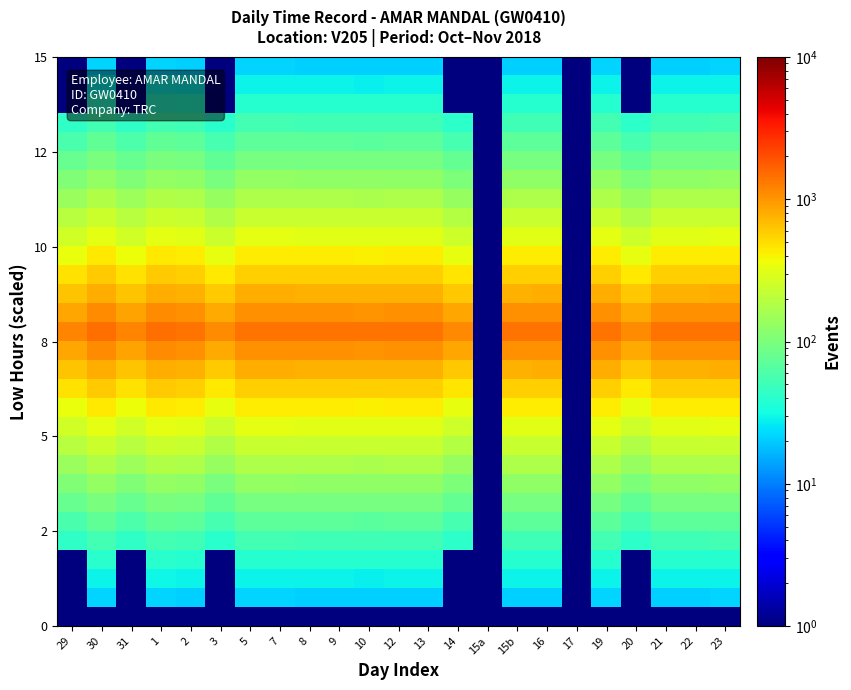

What is the spread (max minus min) of values at 2?

1404.5